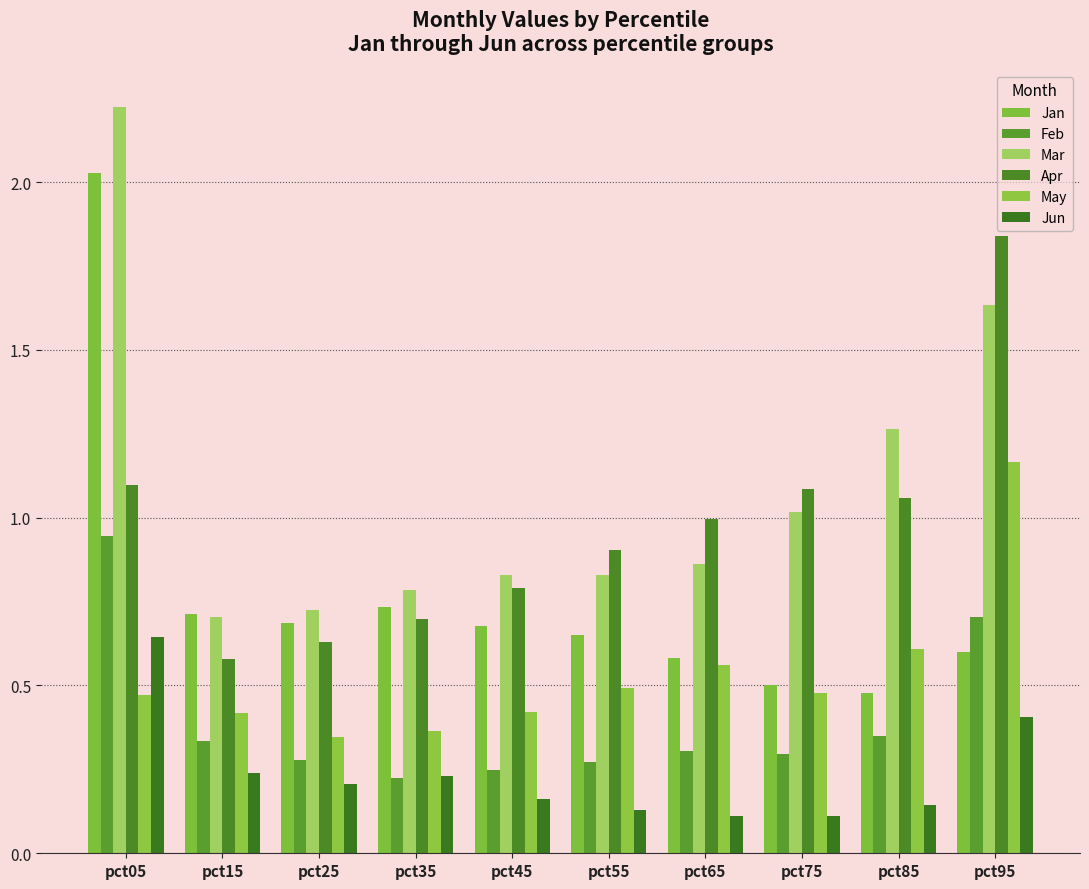

Which category has the lowest value in the May series?

pct25